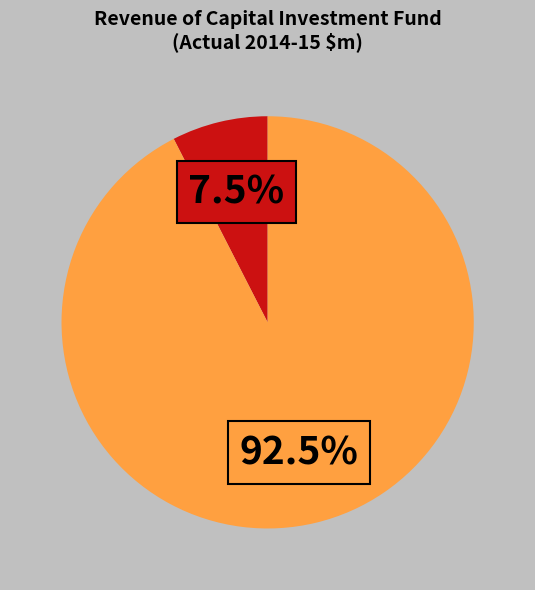

Is there a majority slice in this chart?

Yes